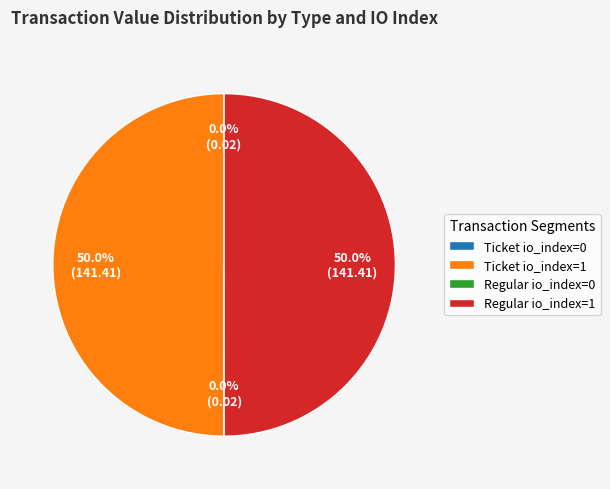

What percentage is the Regular io_index=1 slice, to the nearest percent?

50%